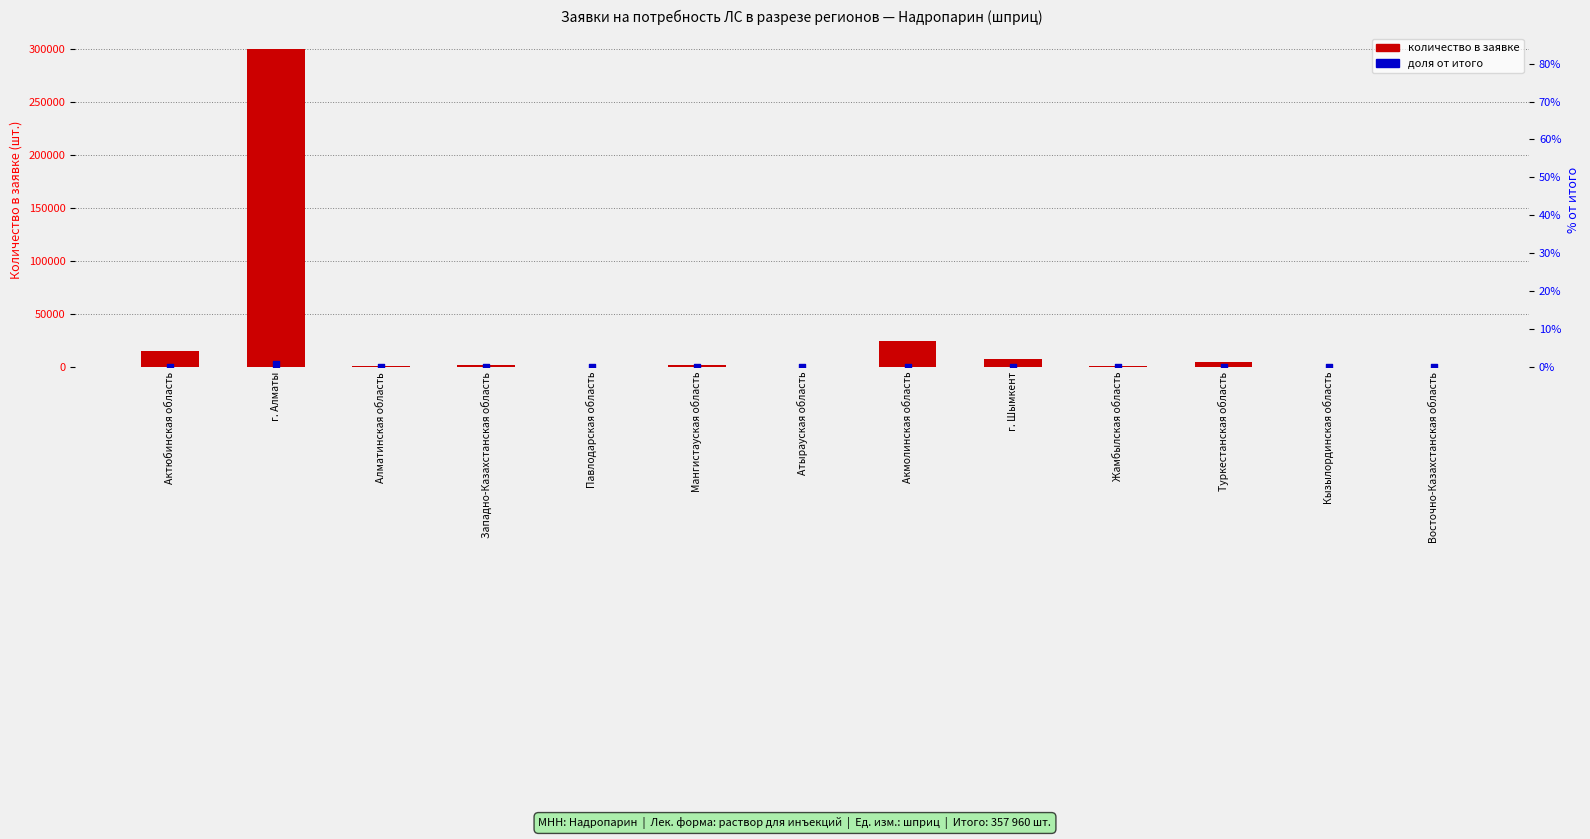

At which category is the sum across all series the highest?

г. Алматы